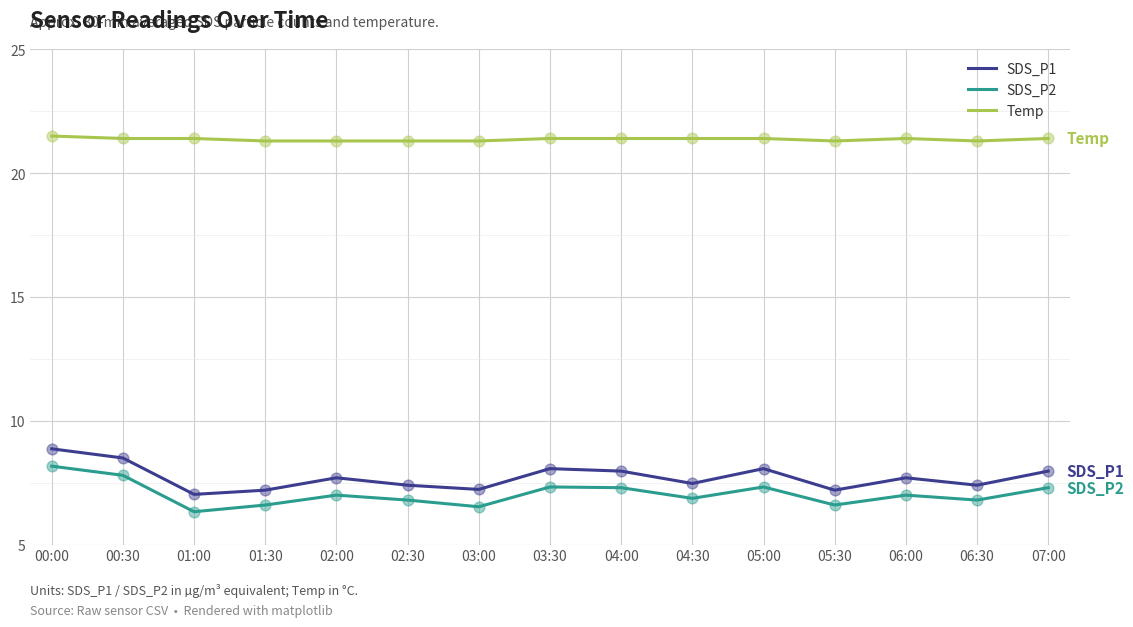

Which series has the largest total across all categories?

Temp